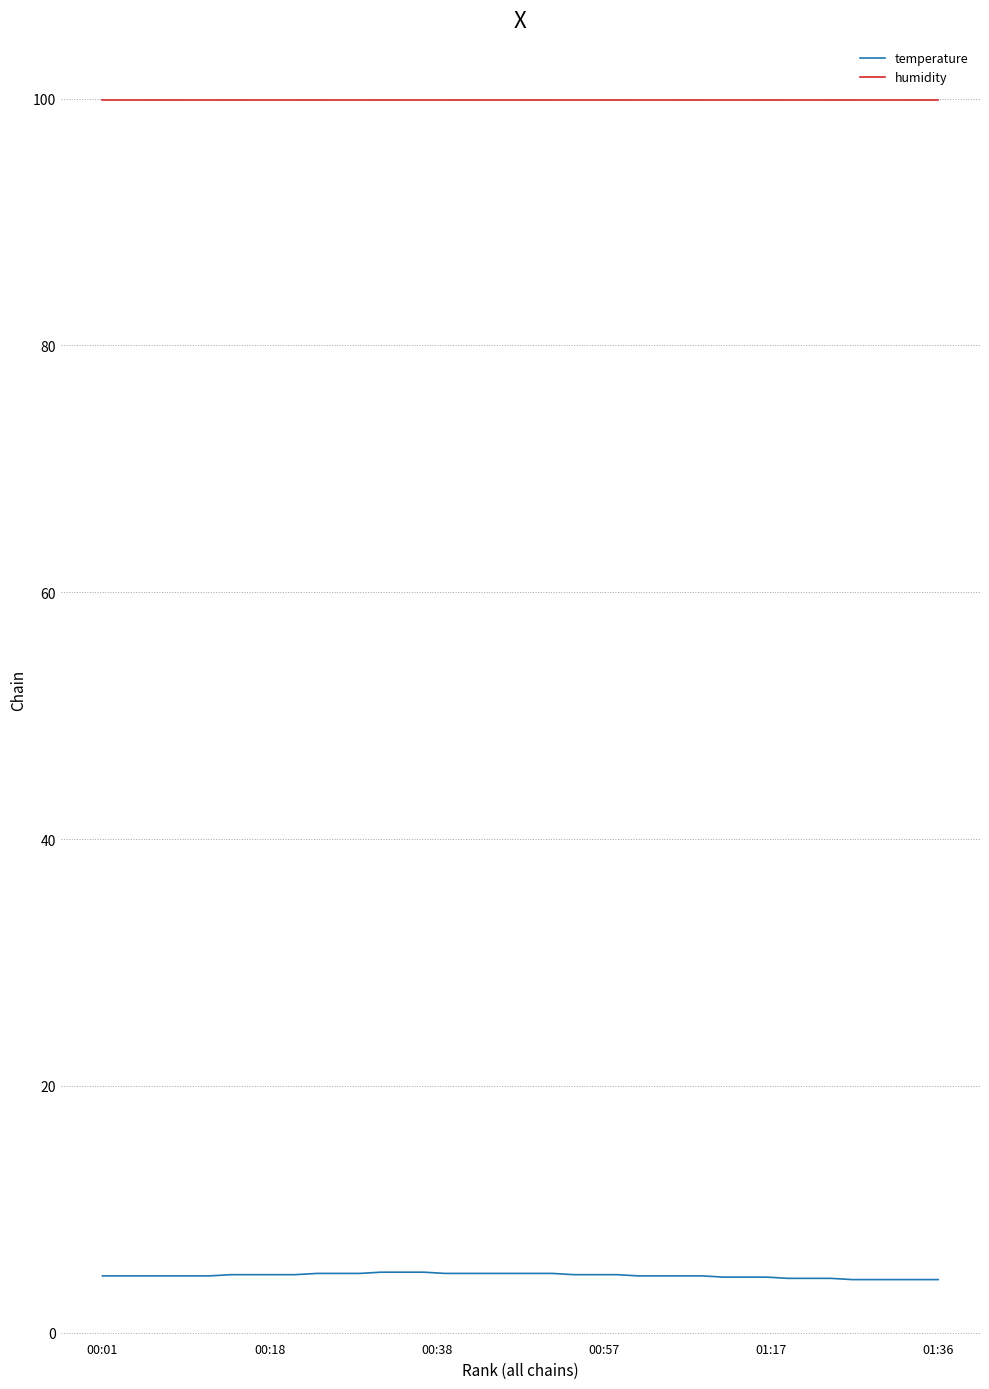

True or false: humidity and temperature cross at least once.

False